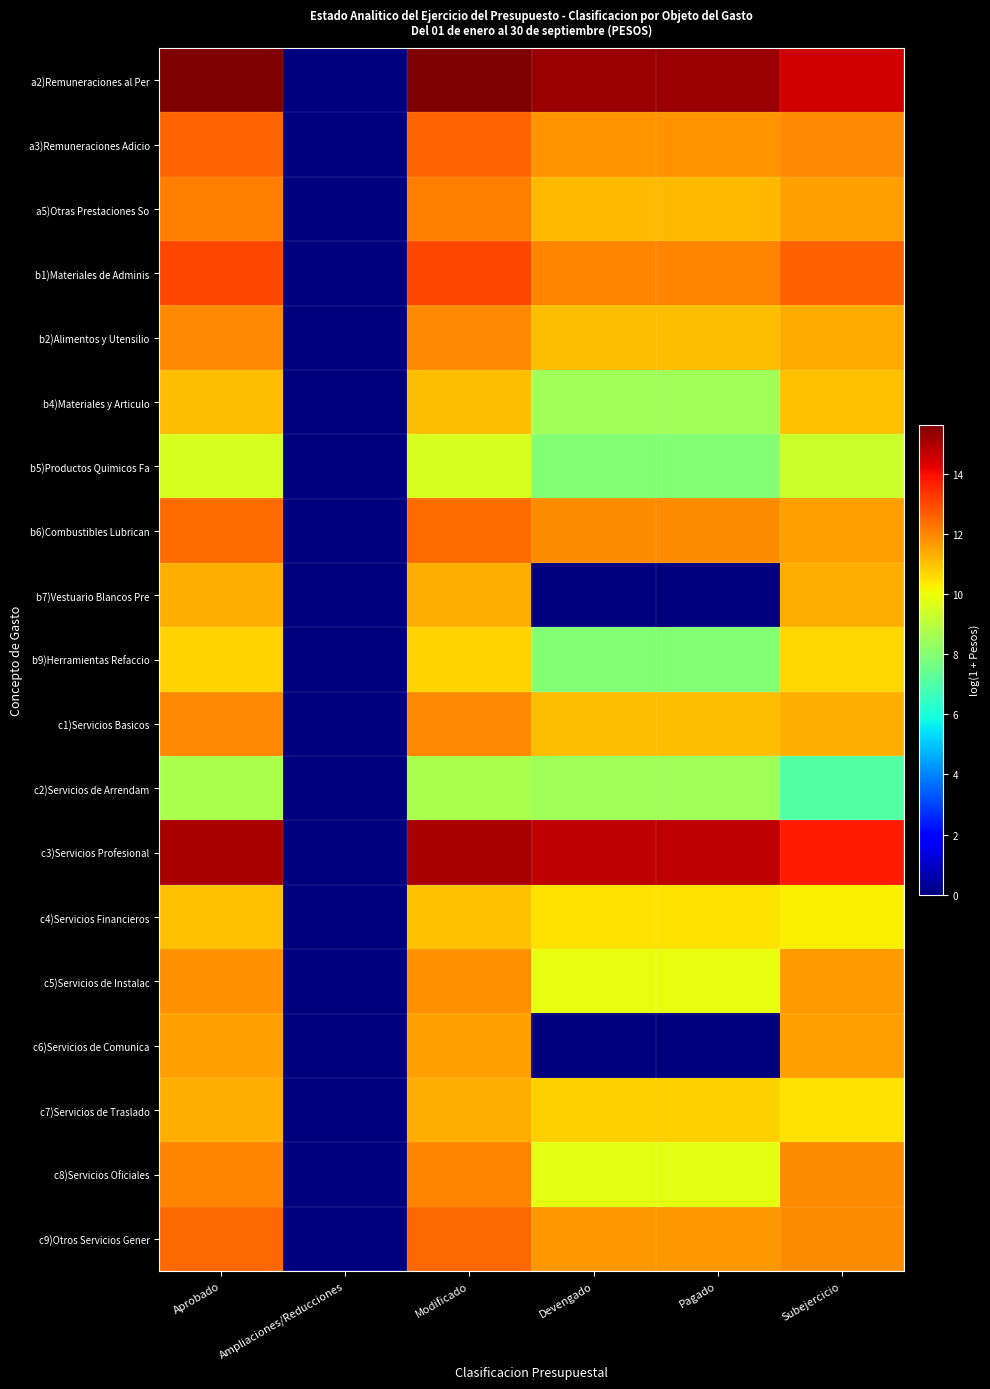

Which series has the largest range (max minus min)?

a2)Remuneraciones al Per